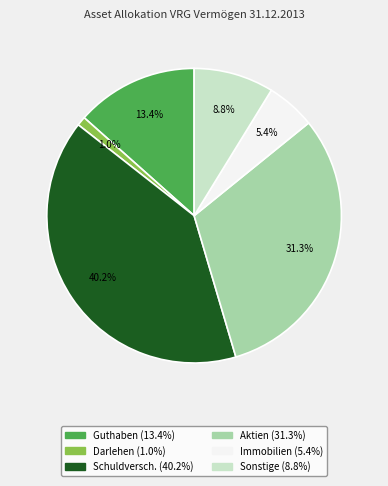

Is there any slice that represents more than half of the pie?

No